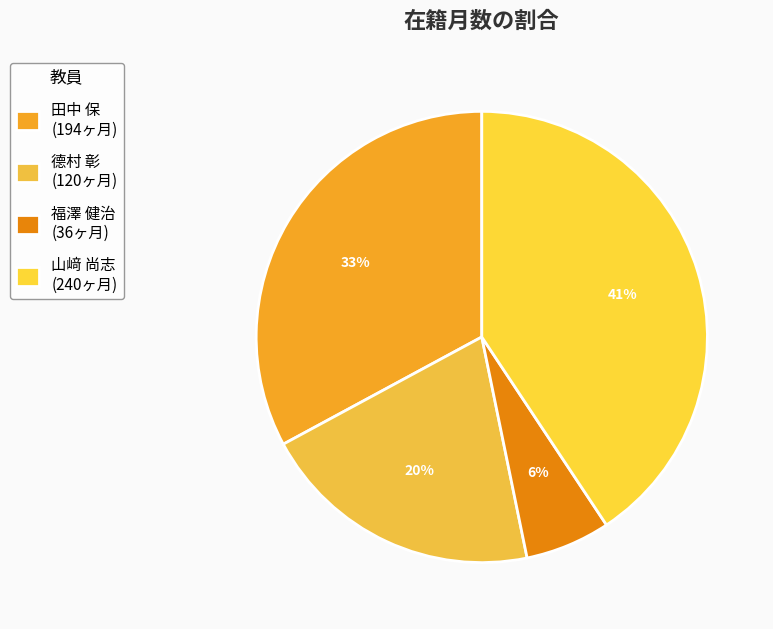

True or false: 德村 彰 accounts for 27% of the total.

False